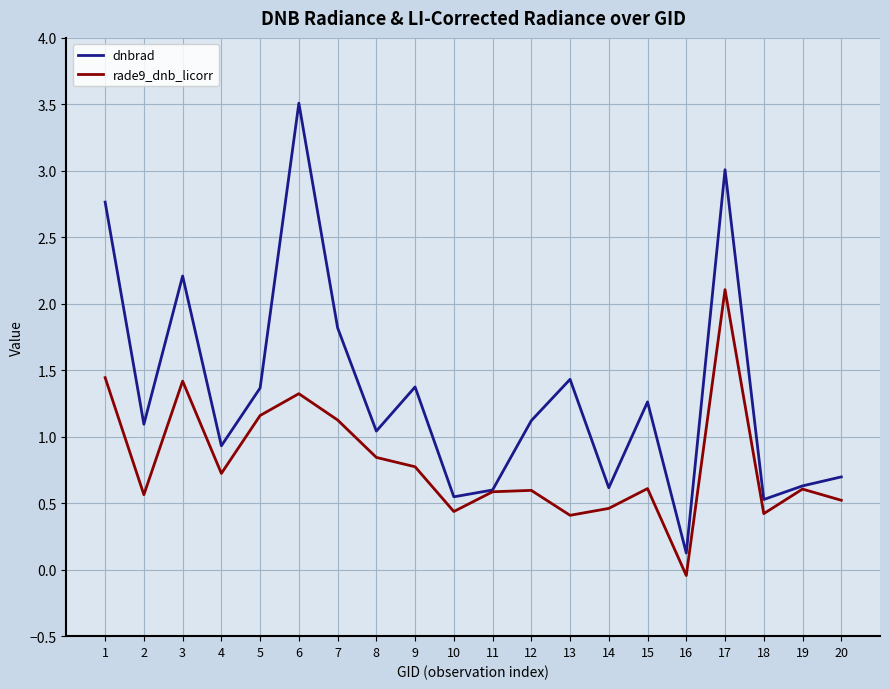

Is it true that rade9_dnb_licorr equals 0.9 at 15?

False